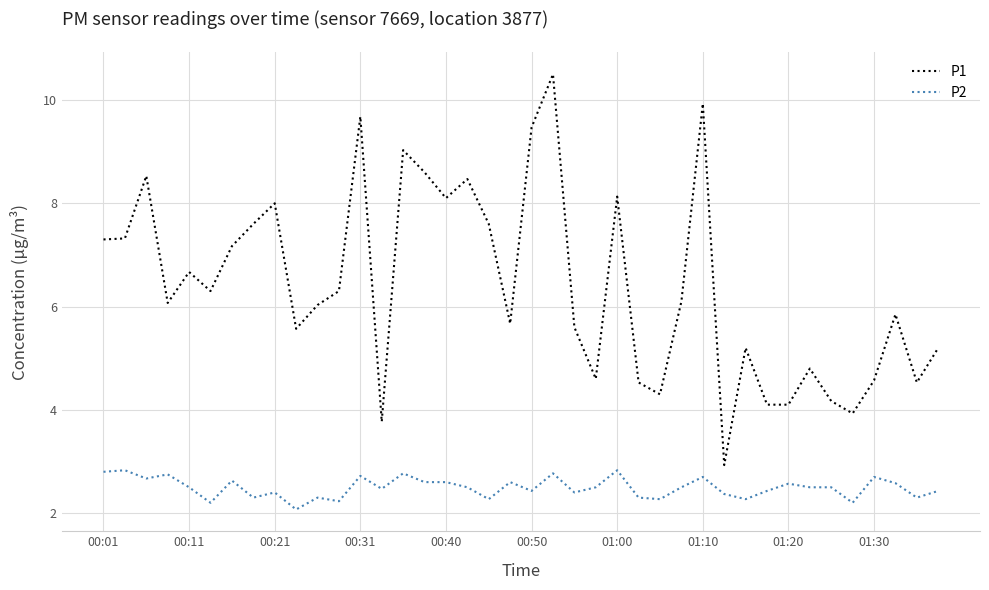

Is this an area chart (filled region under the line)?

No